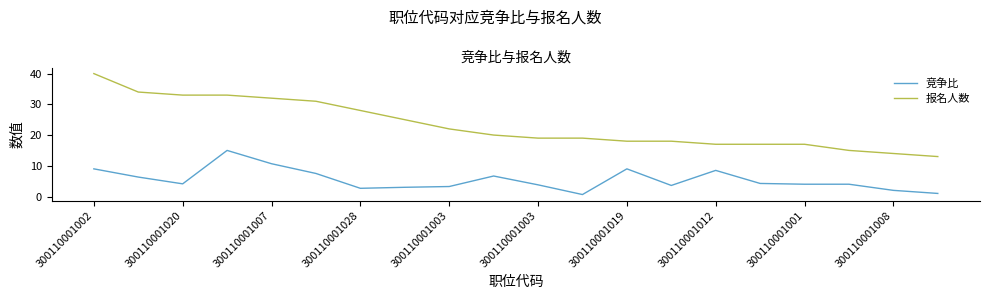

Which series has the largest total across all categories?

报名人数